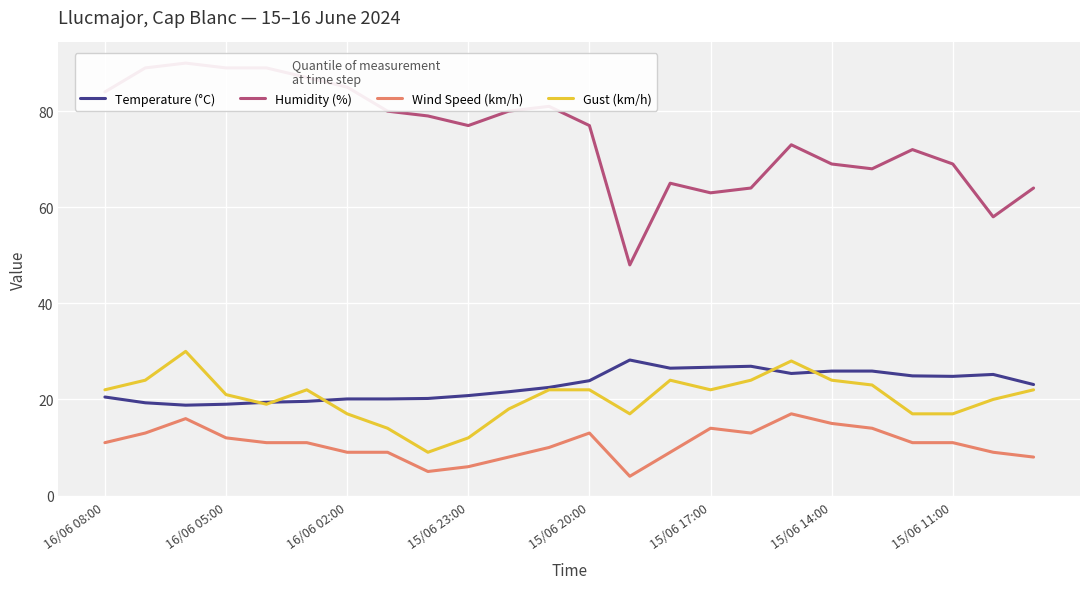

The Temperature (°C) series shows 25.9 at 16/06 05:00. True or false?

False